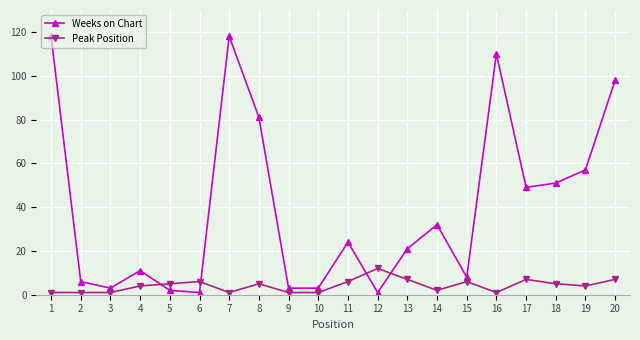

True or false: Peak Position has more than 1 points higher than both neighbors.

True